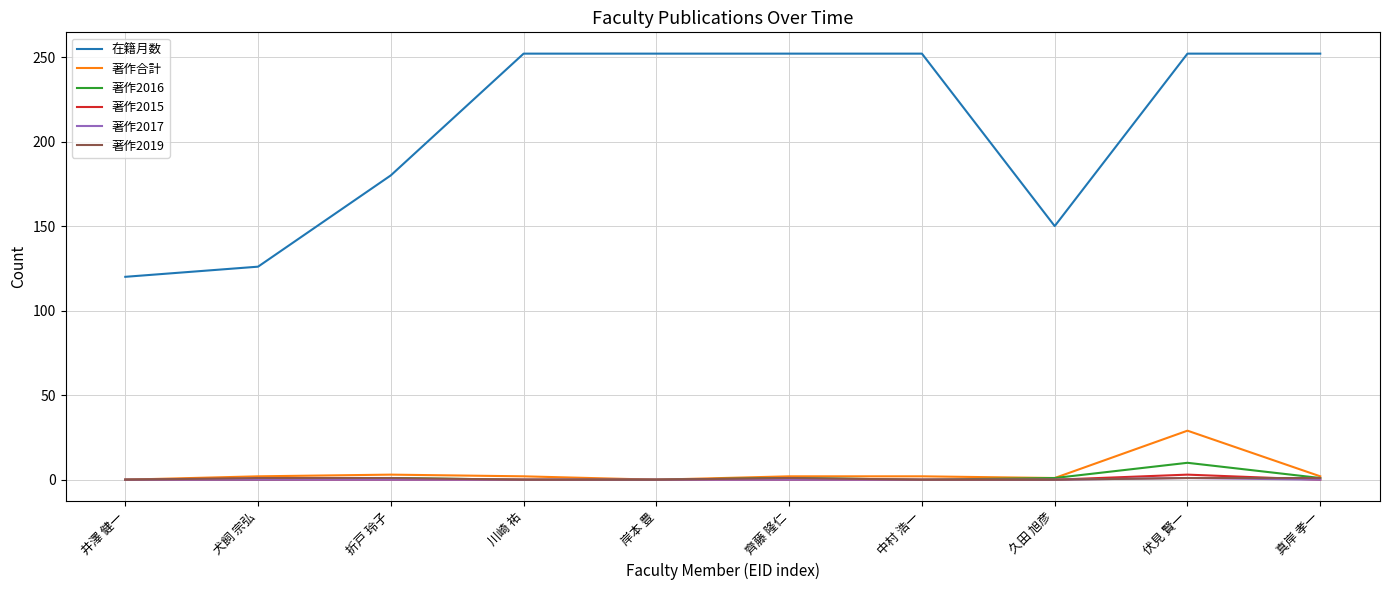

At which category is the sum across all series the highest?

伏見 賢一